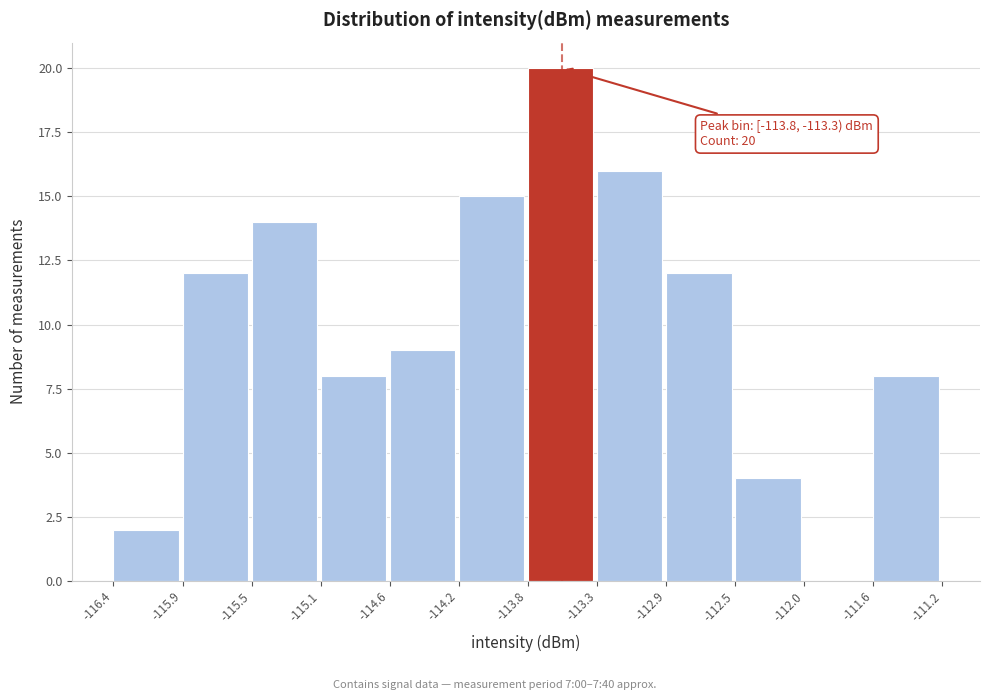

Over which range of the x-axis is the bar tallest?

-113.8 to -113.3